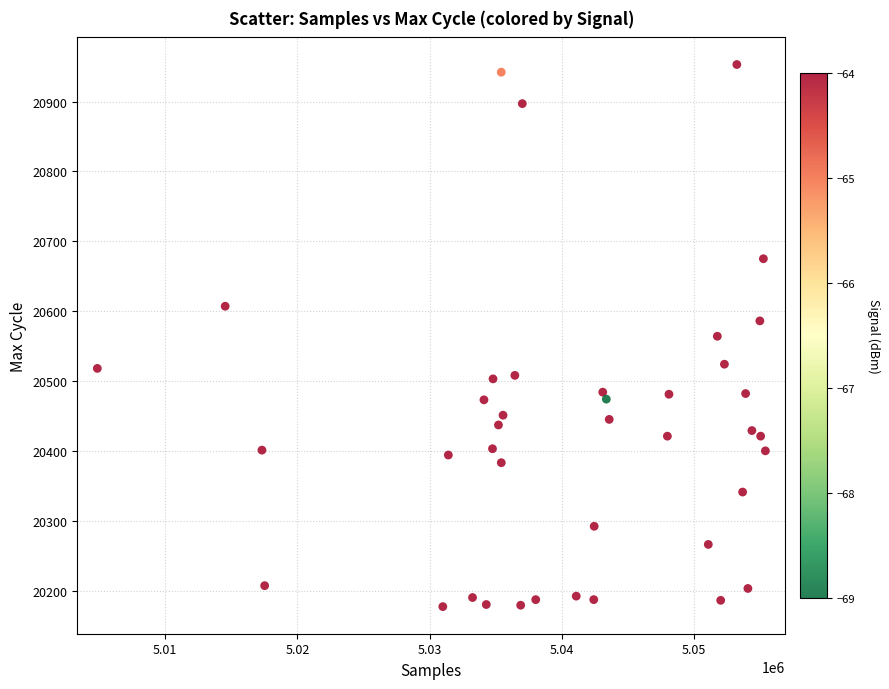

What is the range of X values (max minus min)?

50562